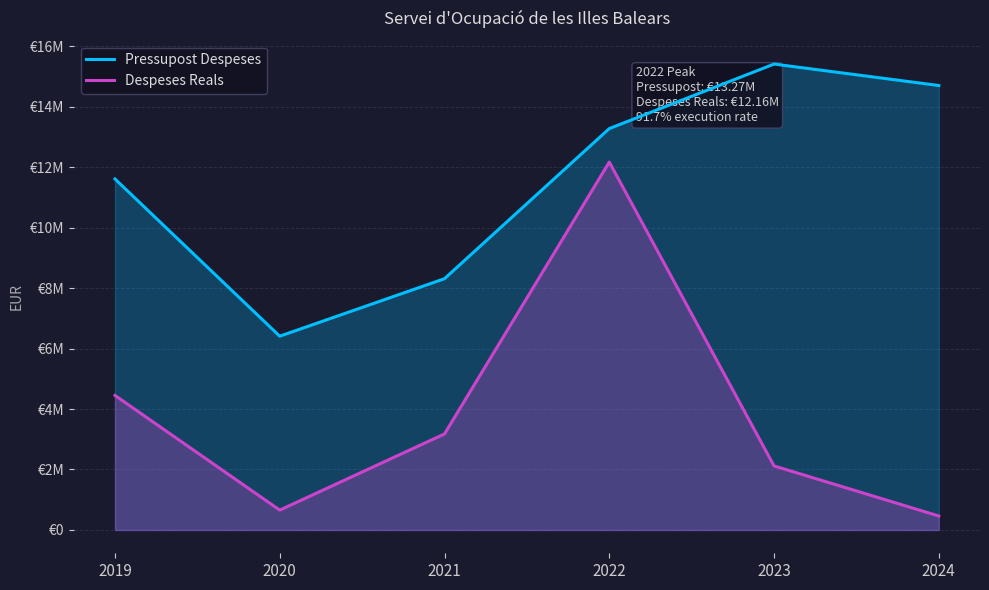

Rank the series by their average value, from lowest to highest.

Despeses Reals, Pressupost Despeses